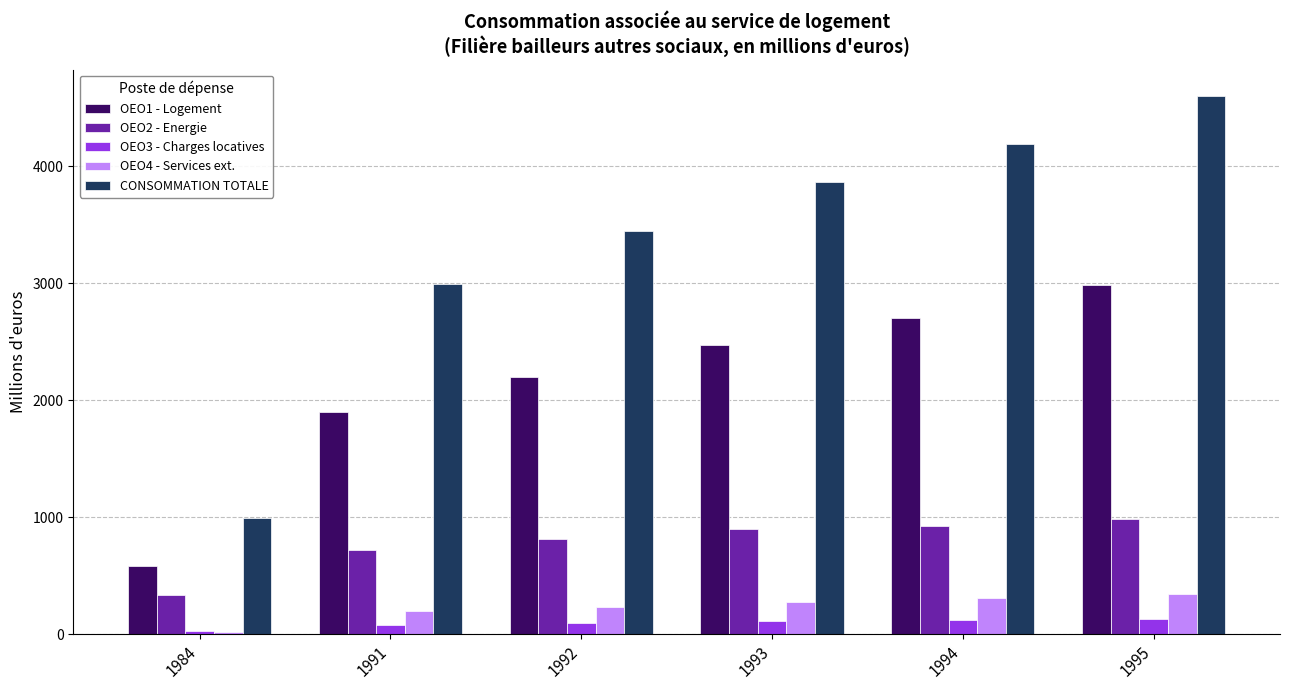

Which series has the widest spread of values?

CONSOMMATION TOTALE